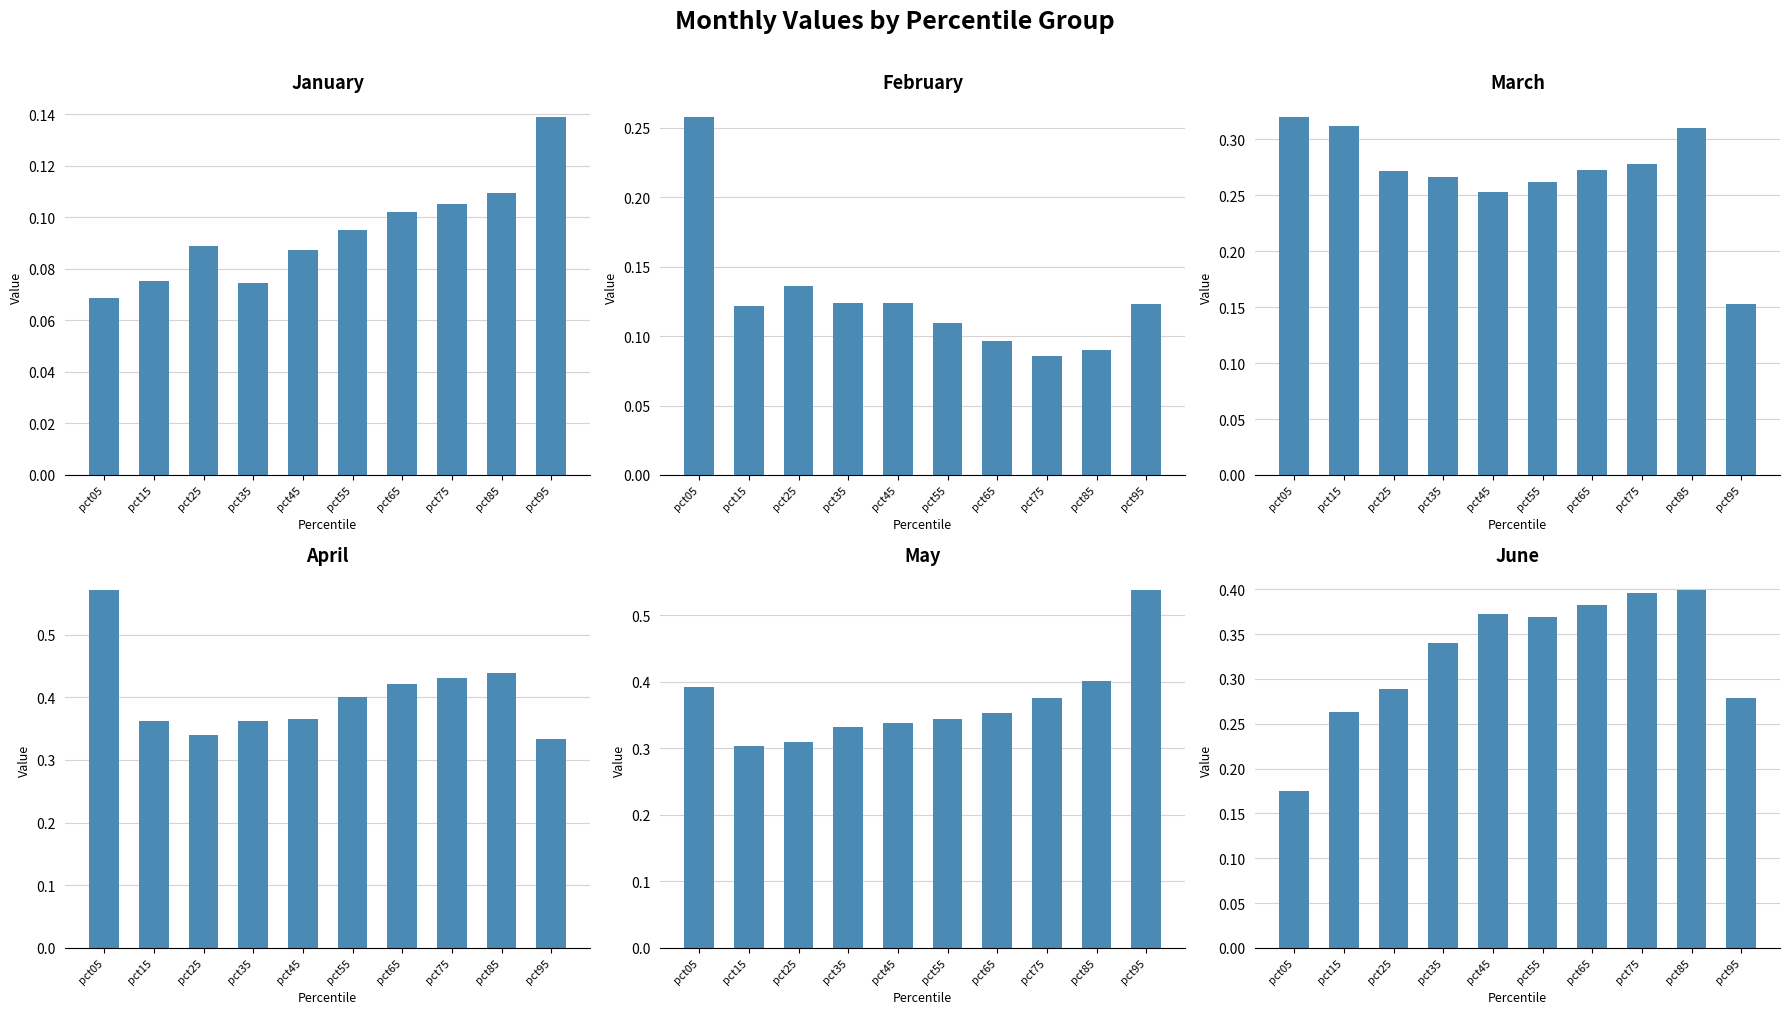

The value of Apr at pct95 is 0.6. True or false?

False